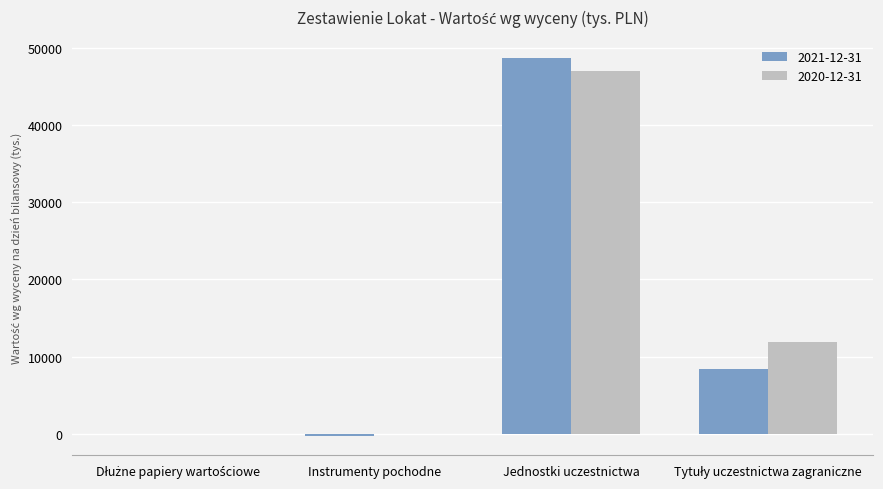

True or false: 2021-12-31 has a value of 48640 at Jednostki uczestnictwa.

True